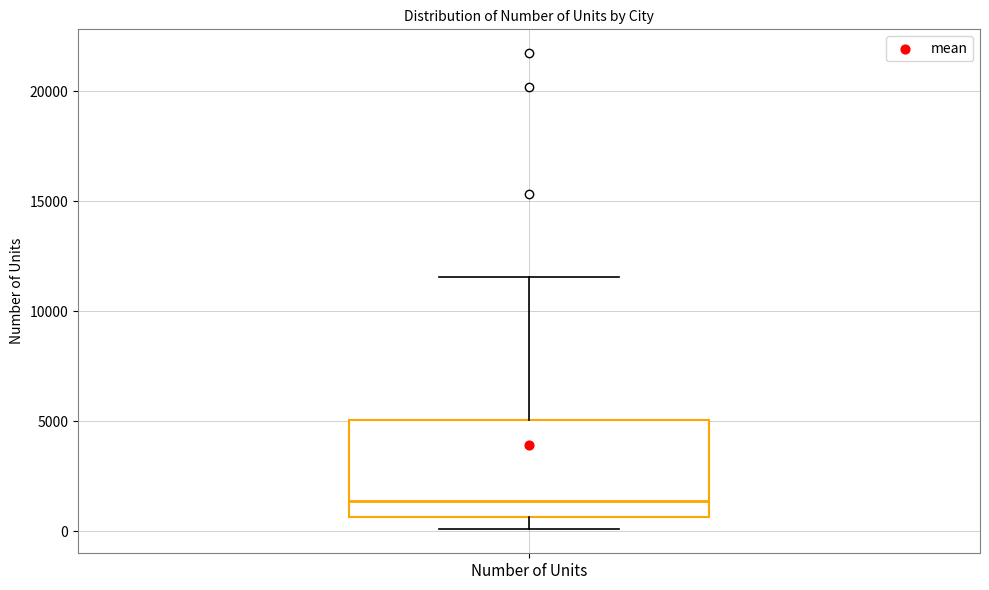

Transcribe this box plot: give where the median line is, the range the box spans, and where the two whiskers end, as read against the y-axis. The values are not printed on the chart, so give them approximately, as read against the axis.

median 1500, box 500 to 5000, whiskers 0 to 11500